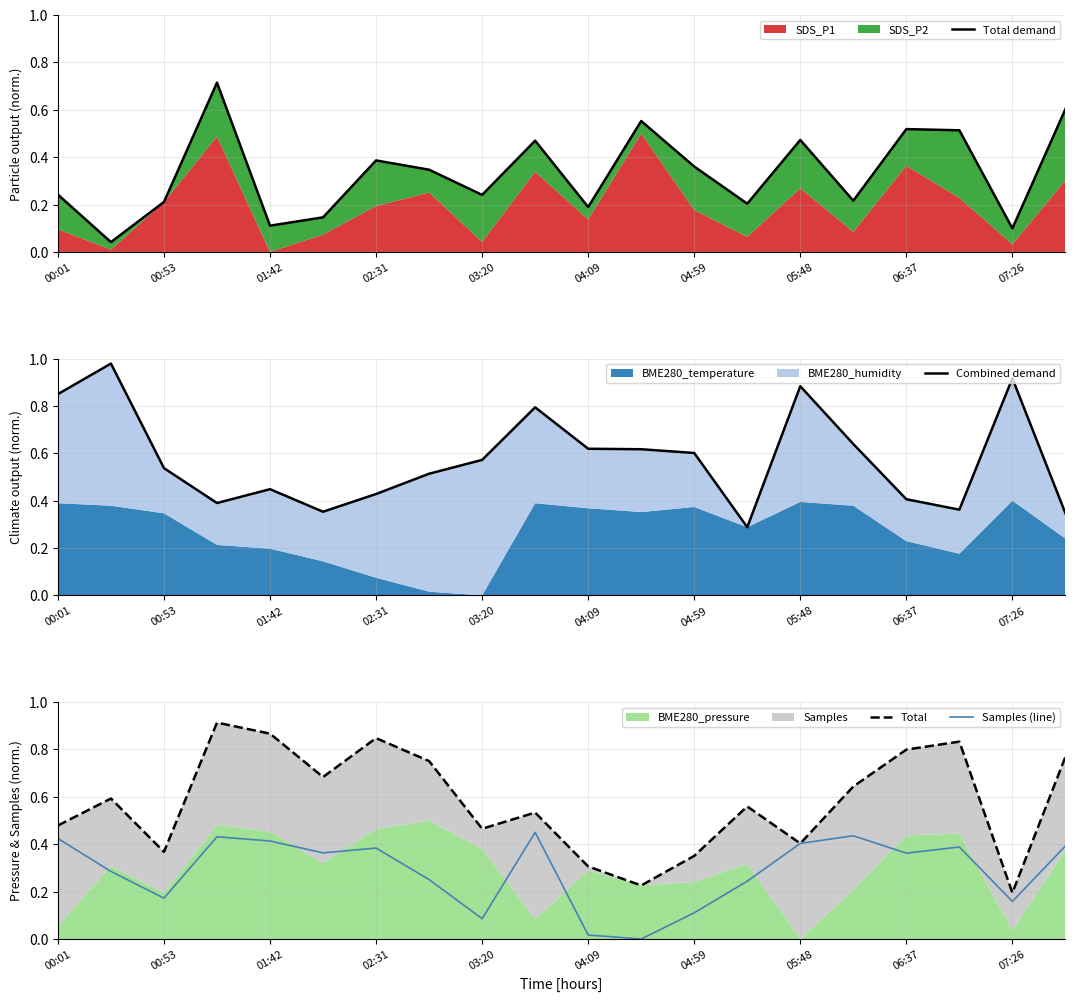

How many lines are shown in the chart?

4